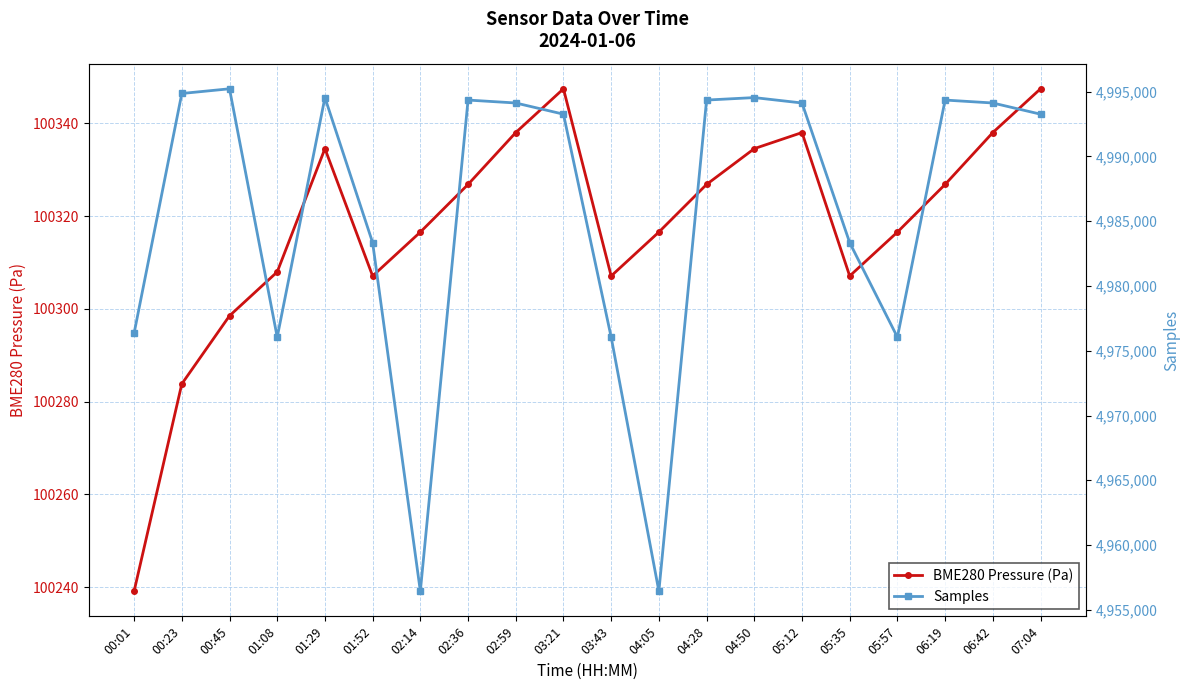

Reading right to left, transcribe all the data shown in this chart.

BME280 Pressure (Pa): 100347.5	100338.0	100326.8	100316.6	100307.1	100338.0	100334.6	100326.8	100316.6	100307.1	100347.5	100338.0	100326.8	100316.6	100307.1	100334.6	100308.0	100298.5	100283.8	100239.1
Samples: 4993262.0	4994126.0	4994352.0	4976049.0	4983344.0	4994126.0	4994543.0	4994352.0	4956437.0	4976049.0	4993262.0	4994126.0	4994352.0	4956437.0	4983344.0	4994543.0	4976049.0	4995222.0	4994859.0	4976356.0